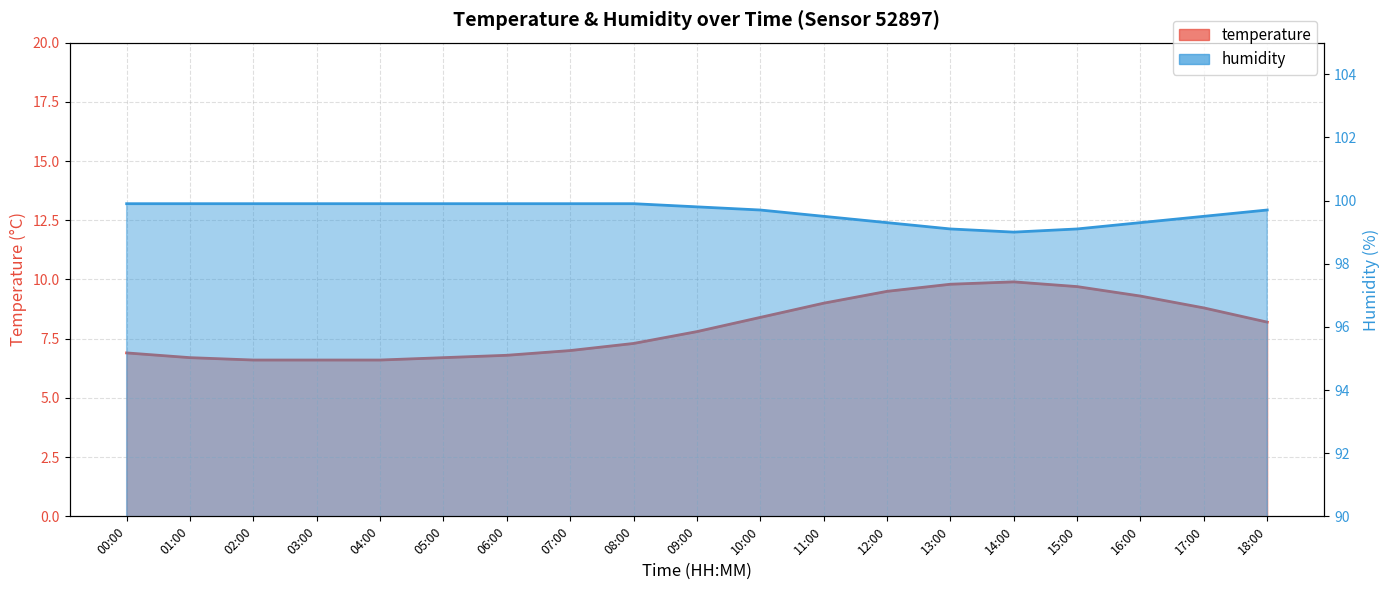

True or false: humidity and temperature cross at least once.

False